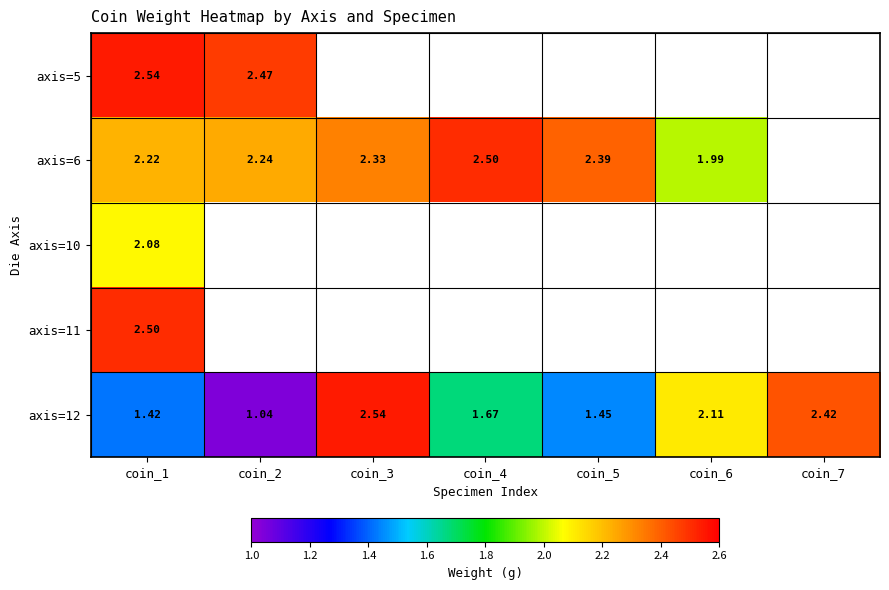

What is the minimum value shown in the chart?

1.0